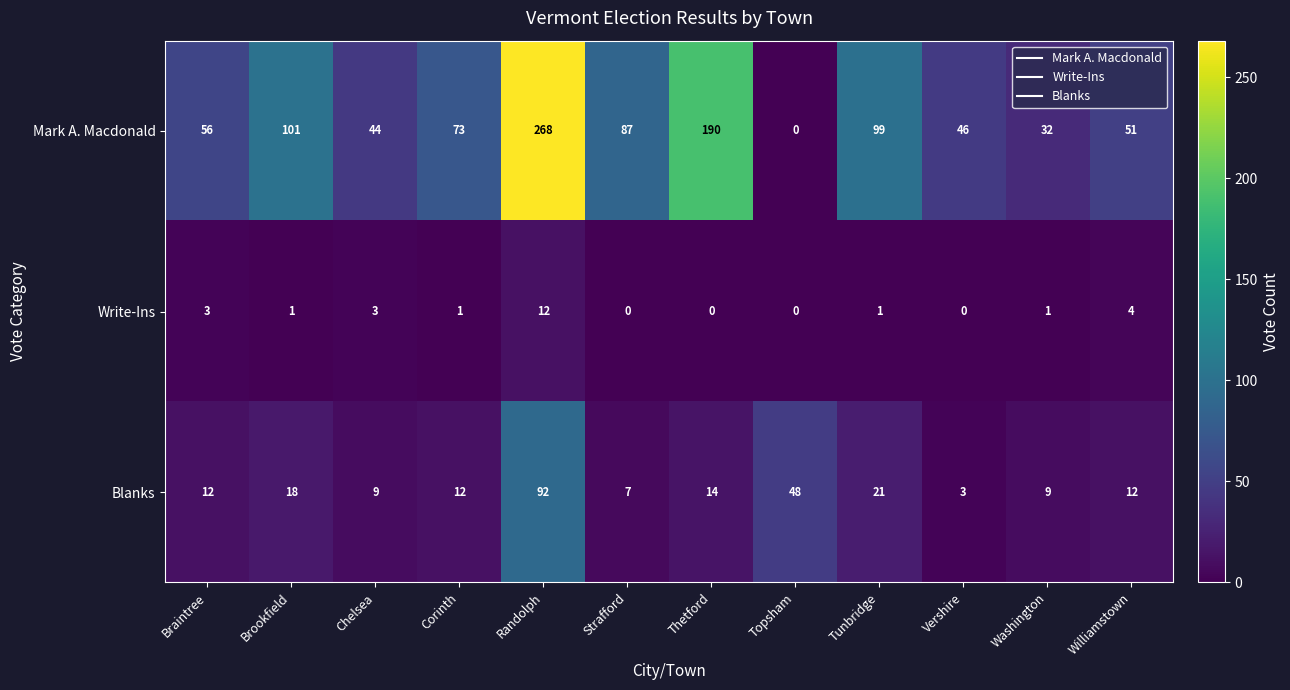

The value of Mark A. Macdonald at Vershire is 46. True or false?

True